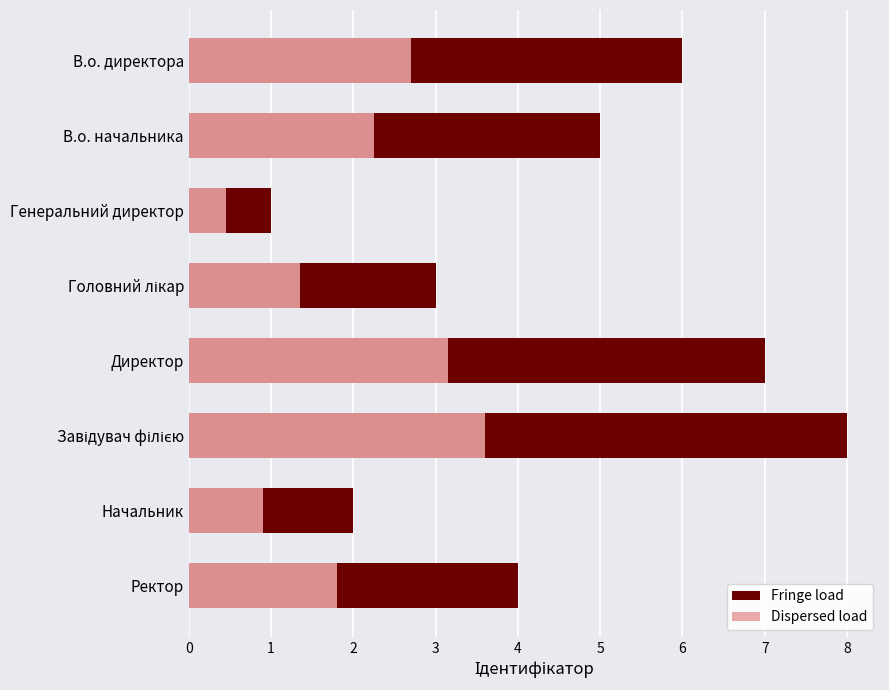

List the labels in order of Fringe load value, smallest first.

Генеральний директор, Начальник, Головний лікар, Ректор, В.о. начальника, В.о. директора, Директор, Завідувач філією